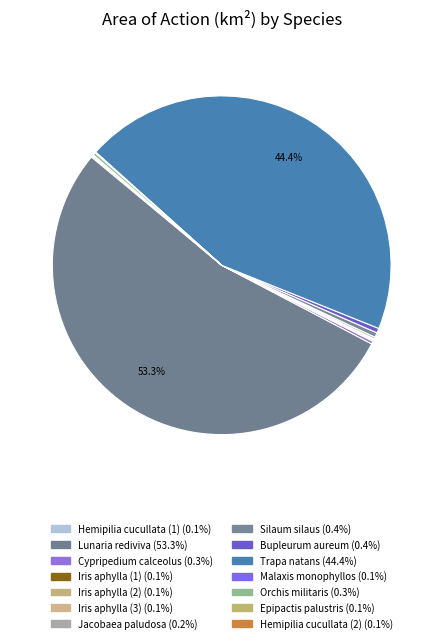

Which category has the biggest portion of the pie?

Lunaria rediviva